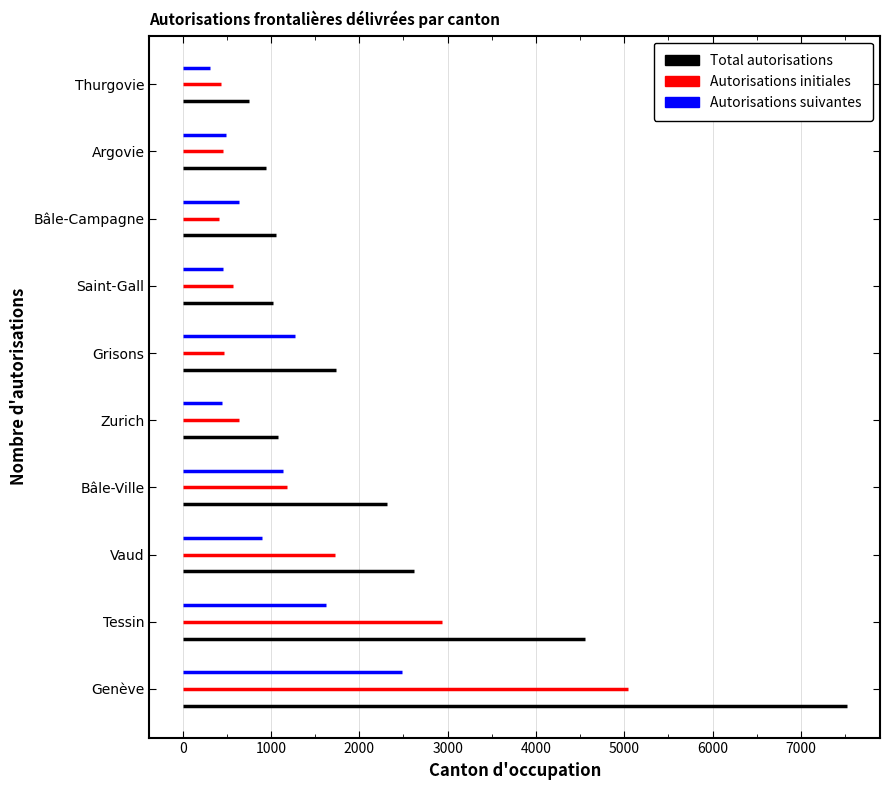

How many bars are there in each group?

3